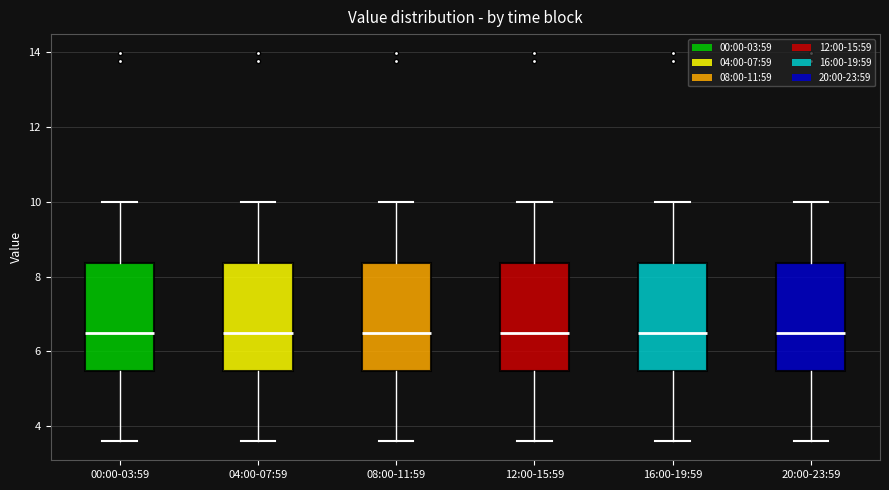

Reading left to right, read every box against the y-axis: the position of its median line, the range the box covers, and the ends of its whiskers. The values are not printed on the chart, so give them approximately, as read against the axis.

00:00-03:59: median 6.4, box 5.4 to 8.4, whiskers 3.6 to 10.0
04:00-07:59: median 6.4, box 5.4 to 8.4, whiskers 3.6 to 10.0
08:00-11:59: median 6.4, box 5.4 to 8.4, whiskers 3.6 to 10.0
12:00-15:59: median 6.4, box 5.4 to 8.4, whiskers 3.6 to 10.0
16:00-19:59: median 6.4, box 5.4 to 8.4, whiskers 3.6 to 10.0
20:00-23:59: median 6.4, box 5.4 to 8.4, whiskers 3.6 to 10.0